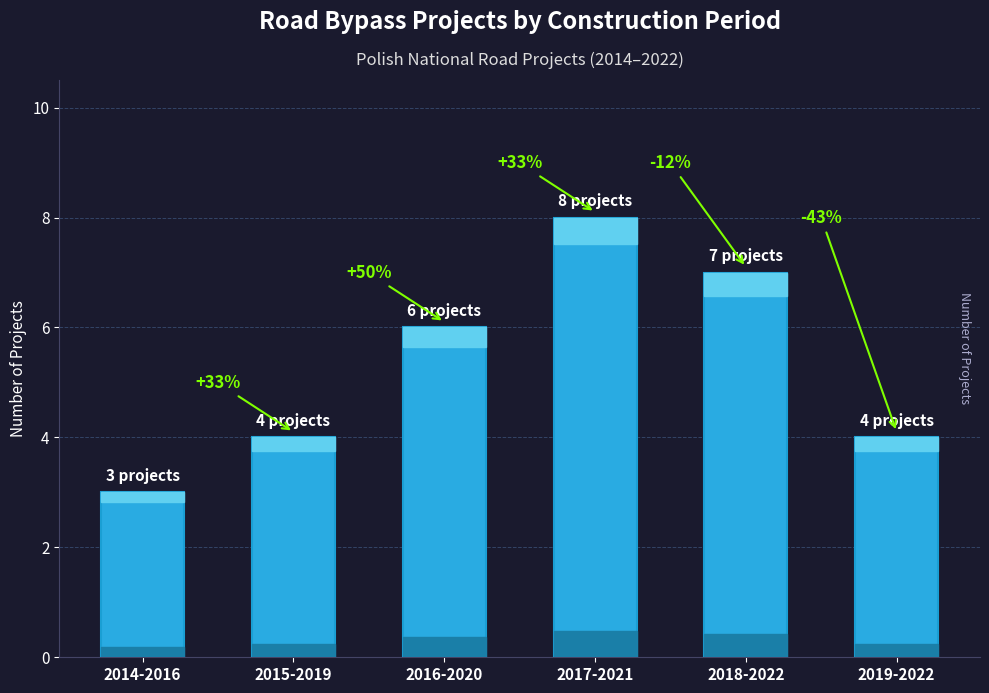

Which label corresponds to the largest value in the chart?

2017-2021